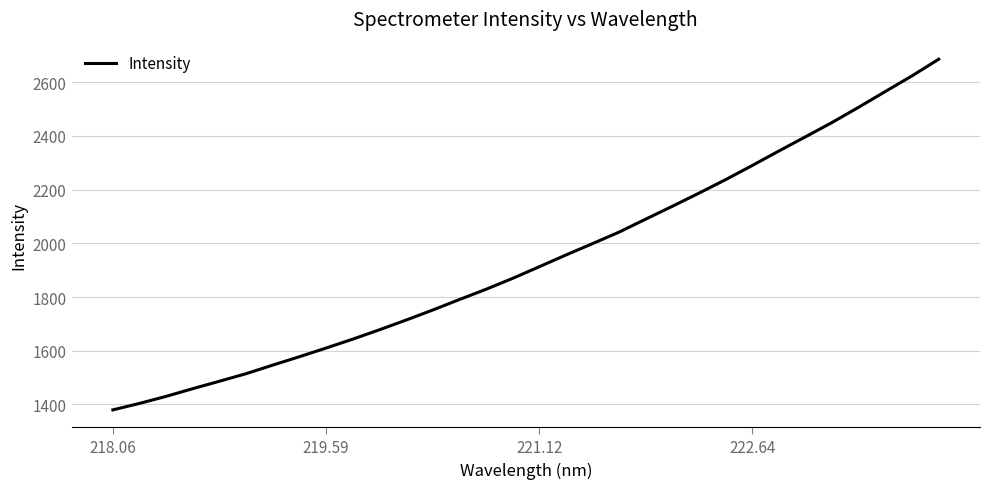

What is the greatest value displayed?

2685.2